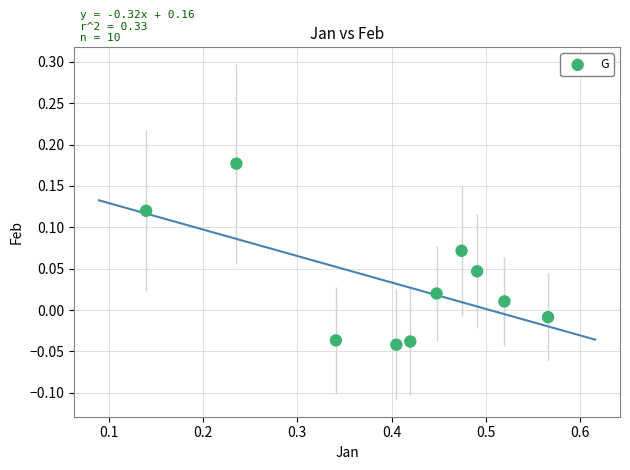

What is the range of X values (max minus min)?

0.4